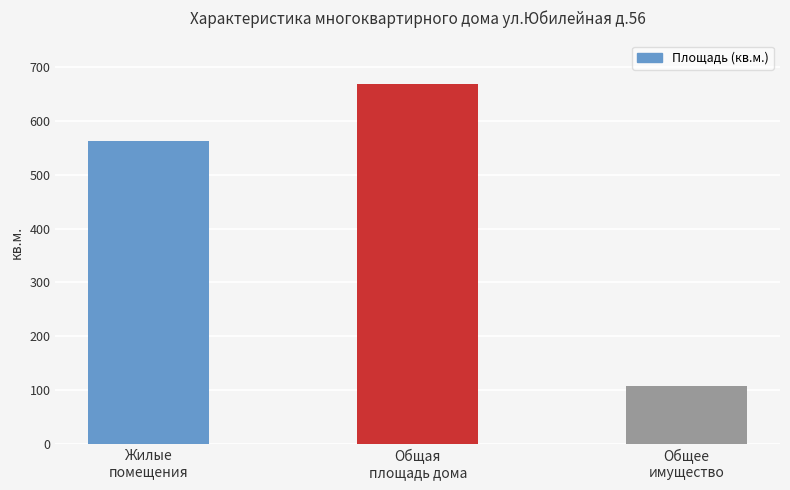

Between Жилые
помещения and Общее
имущество, which is larger?

Жилые
помещения